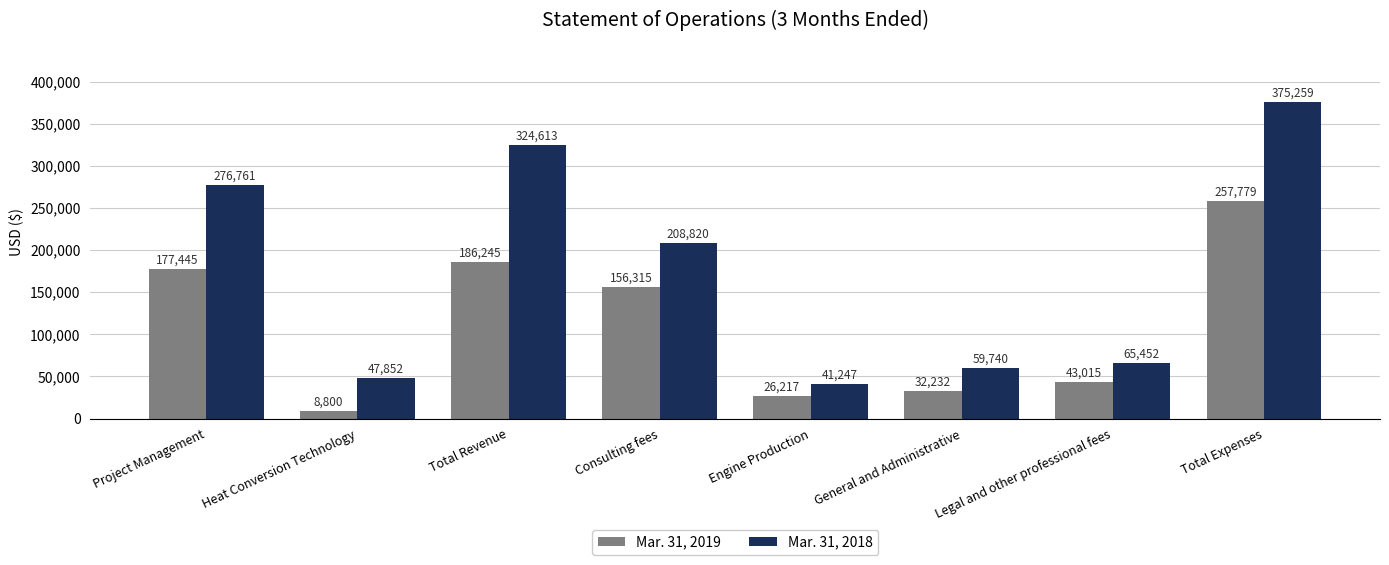

Which series has the largest total across all categories?

Mar. 31, 2018